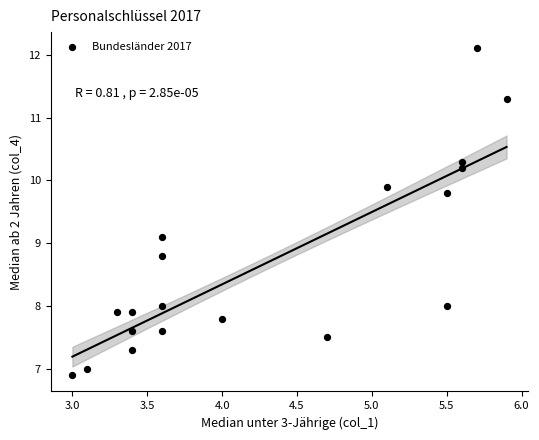

What Y value in the scatter plot is closest to 9?

9.1